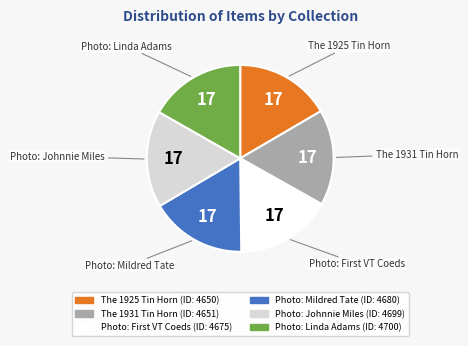

The Photo: Mildred Tate slice represents 10% of the pie. True or false?

False